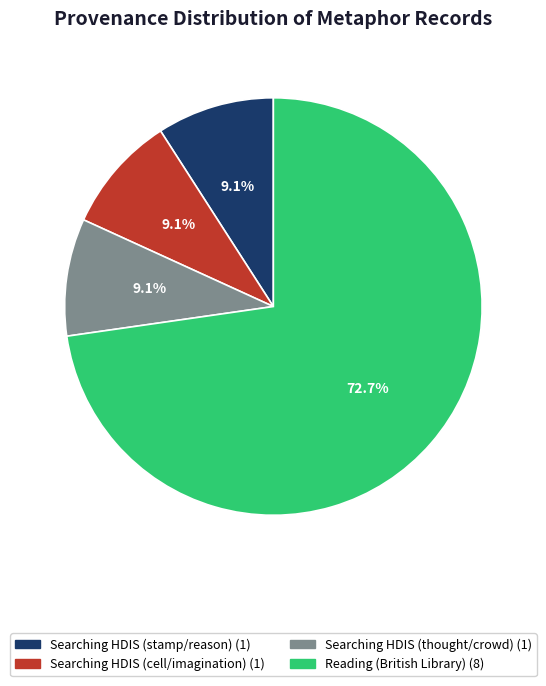

What is the largest slice in the pie chart?

Reading (British Library)